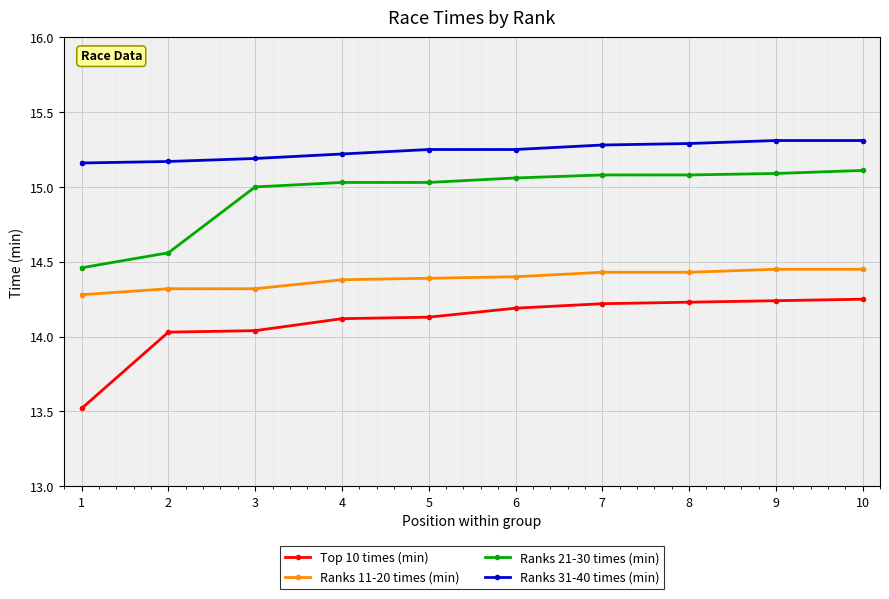

What is the sum of the Ranks 21-30 times (min) values at 3 and 5?

30.0